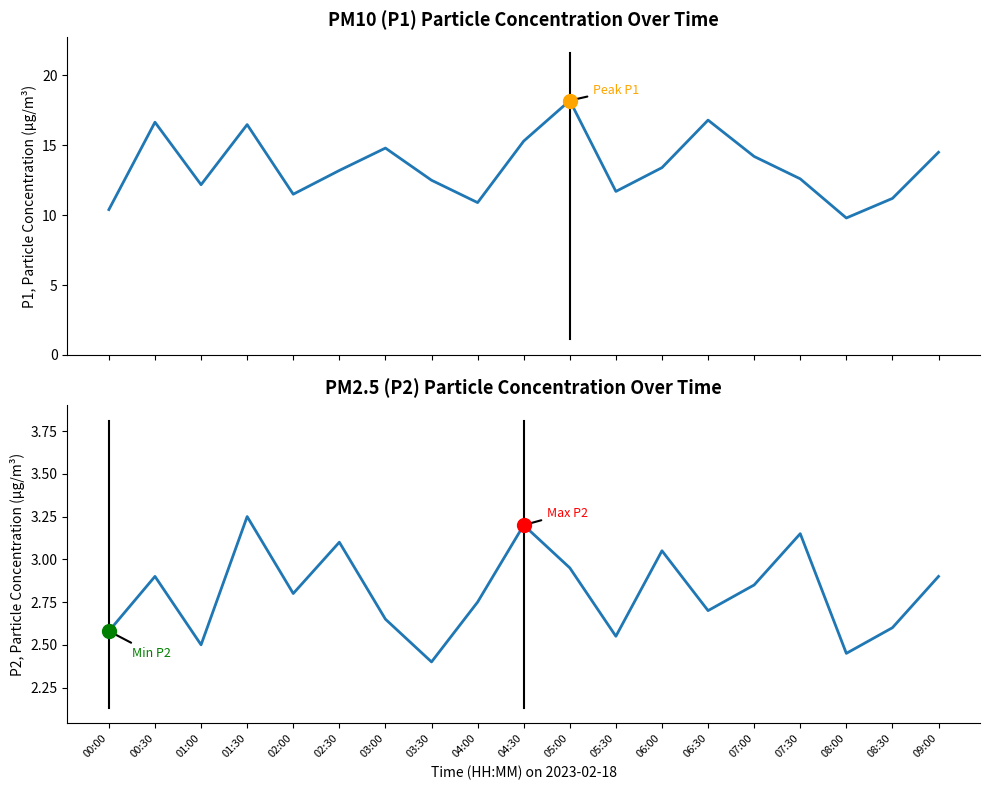

True or false: P1 and P2 intersect in this chart.

False